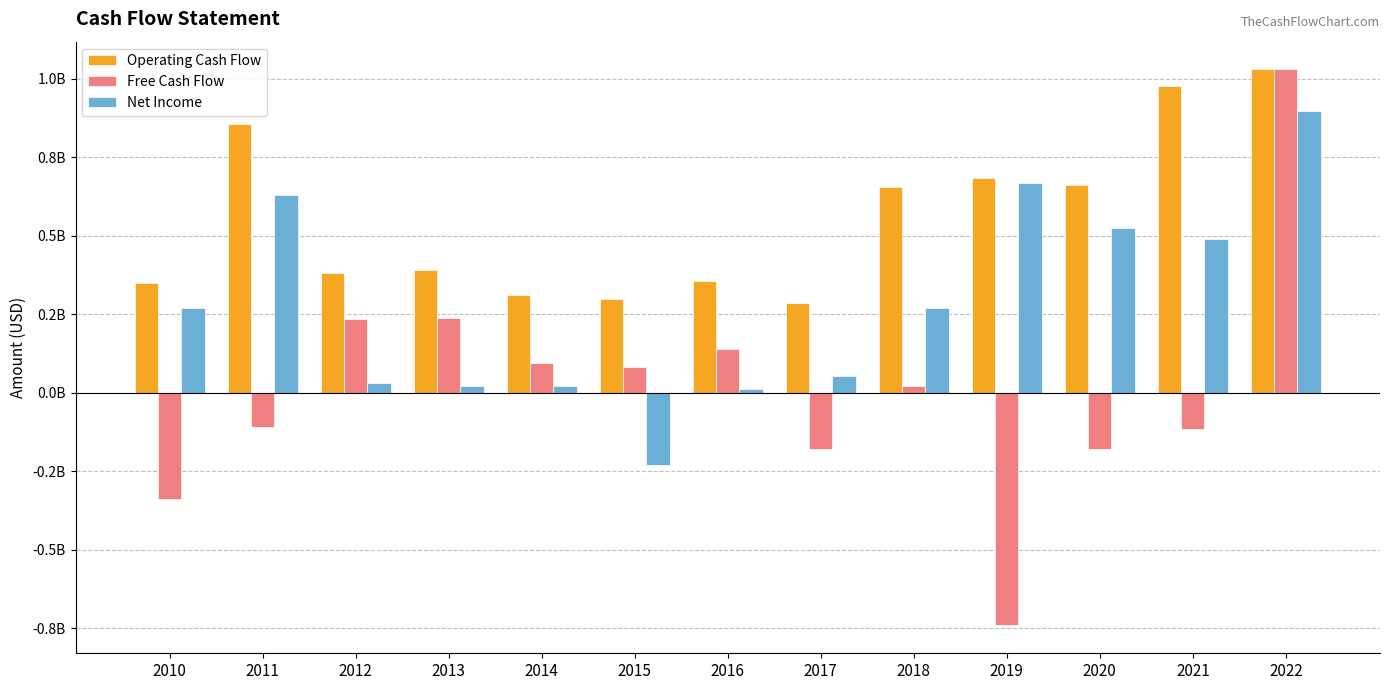

What is the difference between the Operating Cash Flow values at 2019 and 2013?

291188638